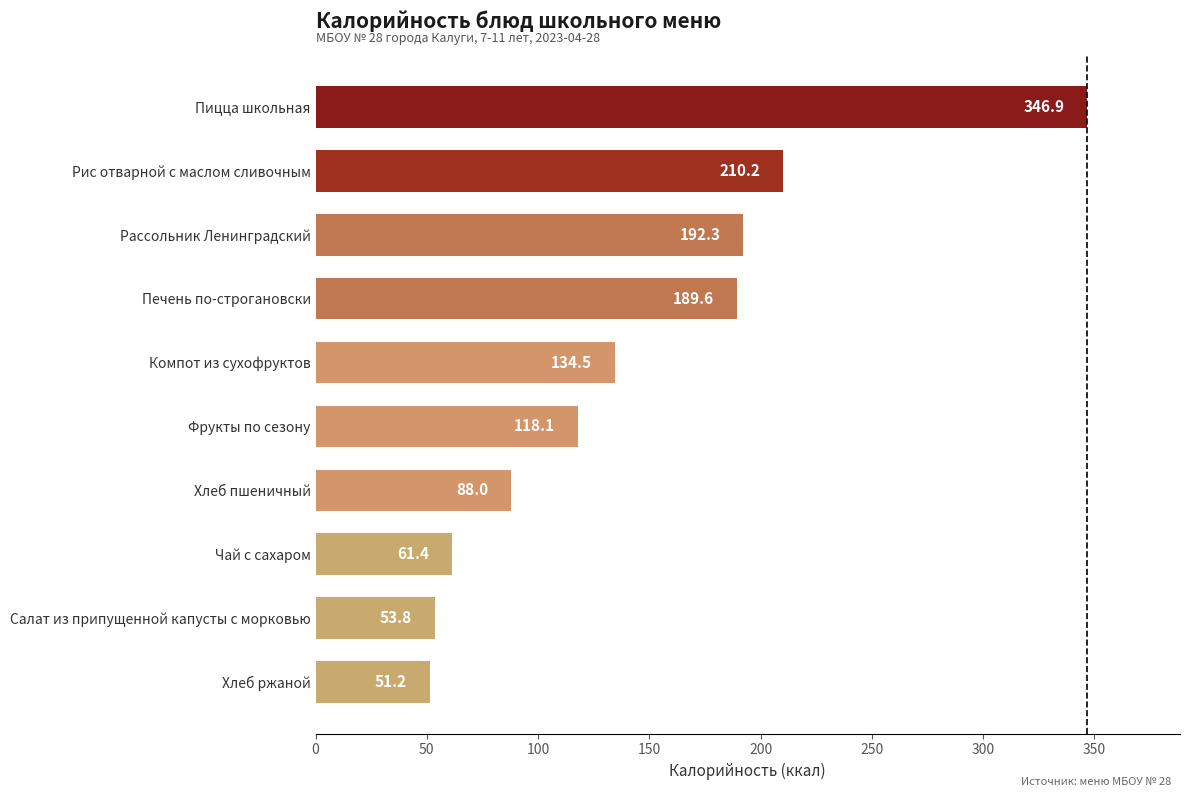

How many categories are shown in the chart?

10